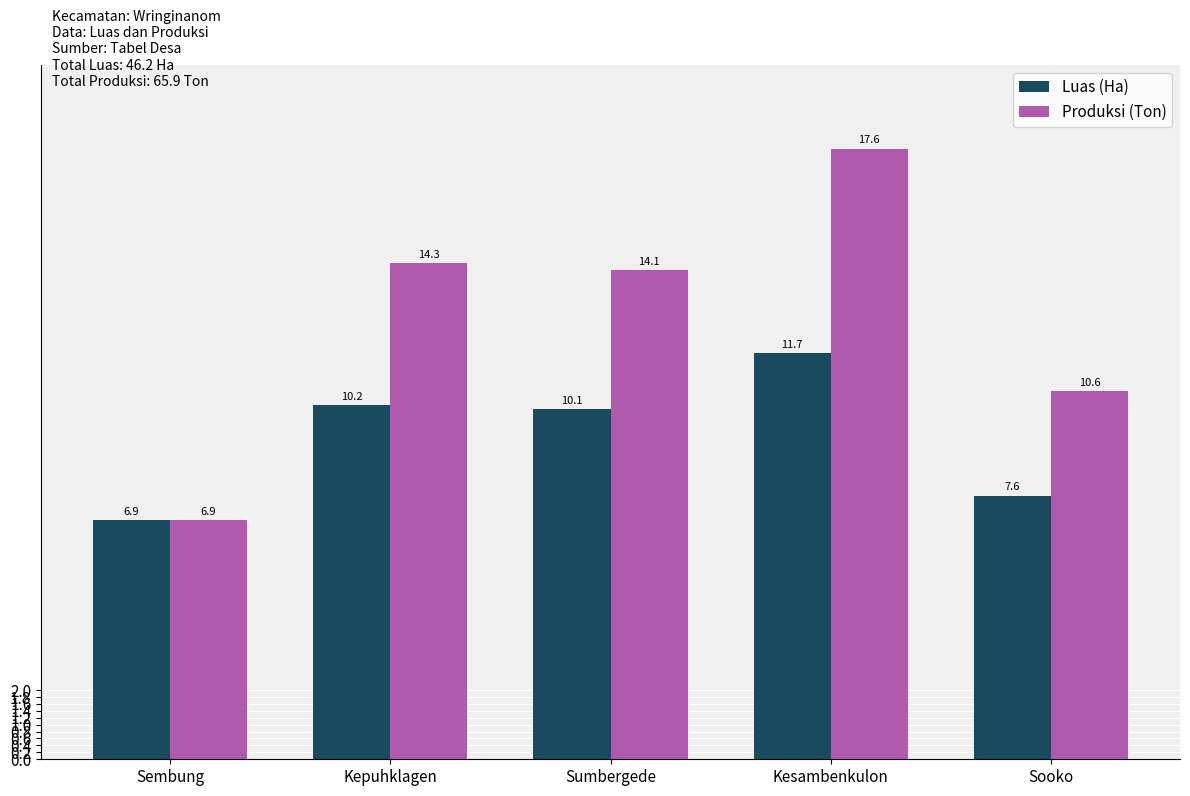

What is the value of the Produksi (Ton) bar at the 3rd from the left?

14.1